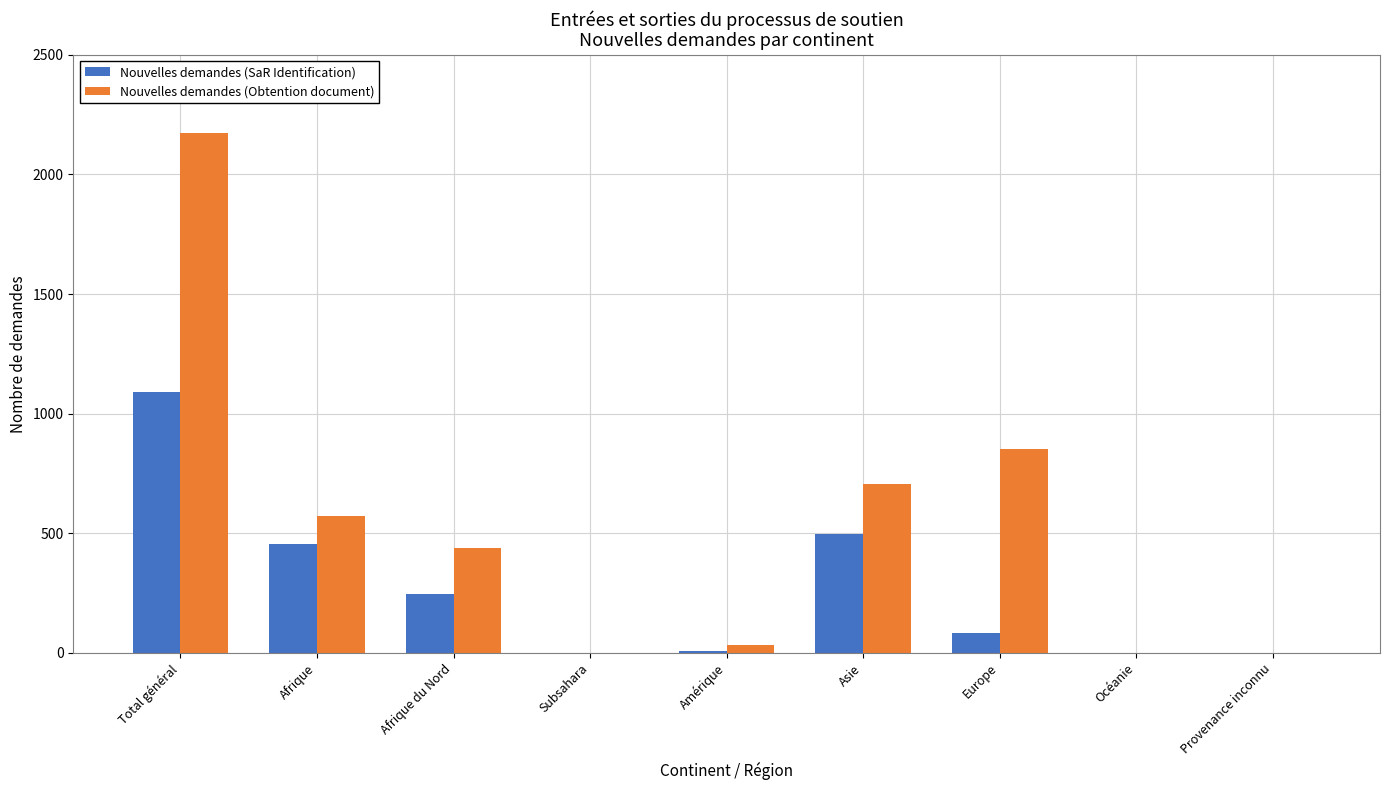

Which series has the largest total across all categories?

Nouvelles demandes (Obtention document)